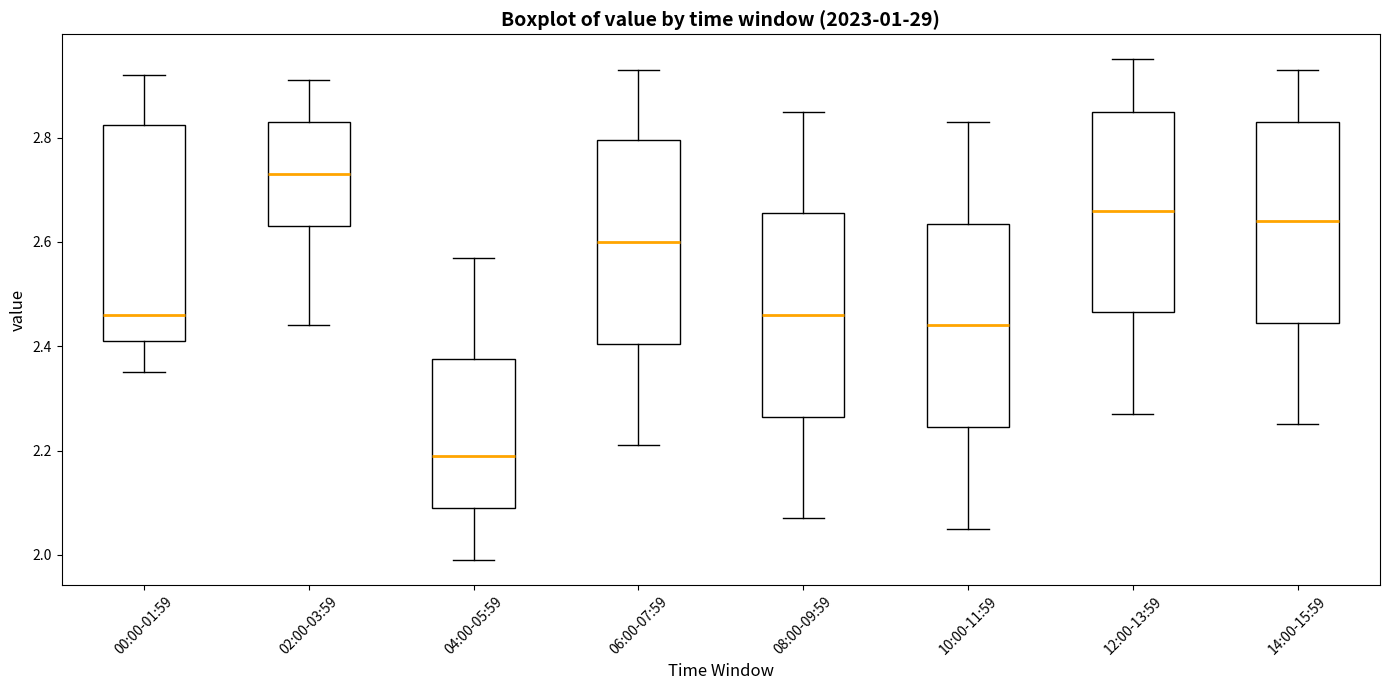

Reading left to right, read every box against the y-axis: the position of its median line, the range the box covers, and the ends of its whiskers. The values are not printed on the chart, so give them approximately, as read against the axis.

00:00-01:59: median 2.46, box 2.42 to 2.82, whiskers 2.36 to 2.92
02:00-03:59: median 2.74, box 2.64 to 2.84, whiskers 2.44 to 2.92
04:00-05:59: median 2.20, box 2.10 to 2.38, whiskers 2.00 to 2.58
06:00-07:59: median 2.60, box 2.40 to 2.80, whiskers 2.22 to 2.94
08:00-09:59: median 2.46, box 2.26 to 2.66, whiskers 2.08 to 2.86
10:00-11:59: median 2.44, box 2.24 to 2.64, whiskers 2.06 to 2.84
12:00-13:59: median 2.66, box 2.46 to 2.86, whiskers 2.28 to 2.96
14:00-15:59: median 2.64, box 2.44 to 2.84, whiskers 2.26 to 2.94